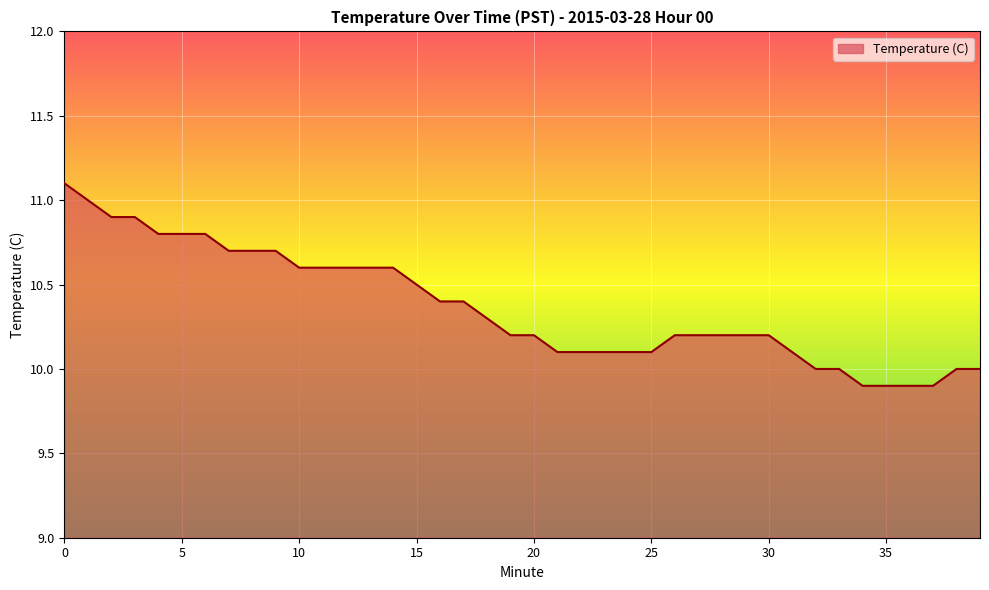

What is the difference between the maximum and minimum values?

1.2